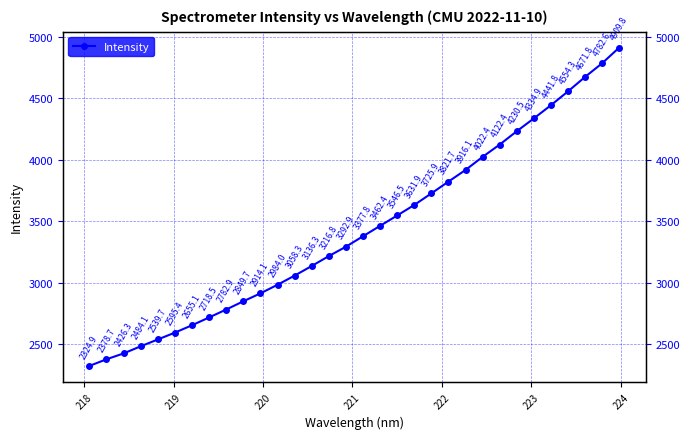

How many categories are shown in the chart?

32